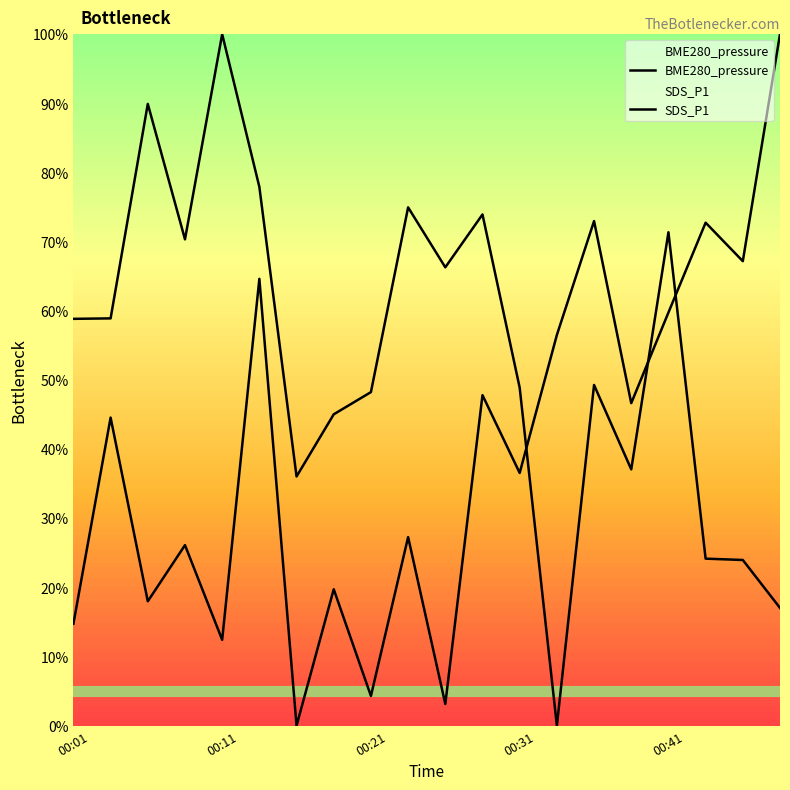

Between 11 and 16, which series saw the biggest shift?

SDS_P1